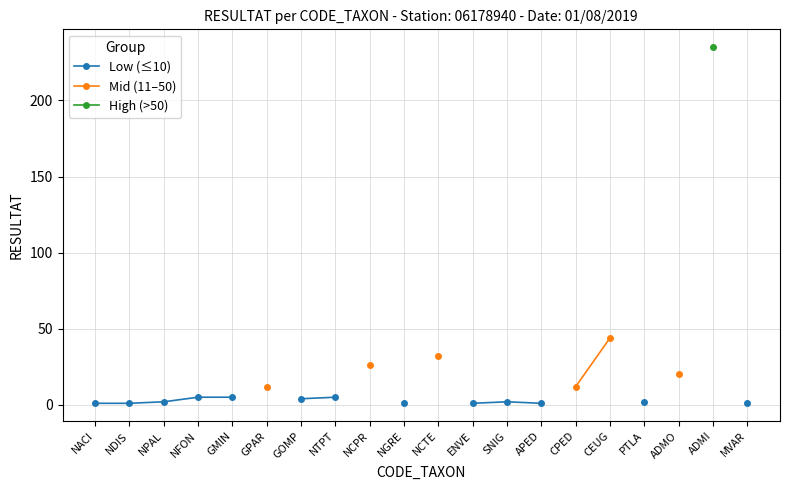

True or false: Low (≤10) and High (>50) intersect in this chart.

False